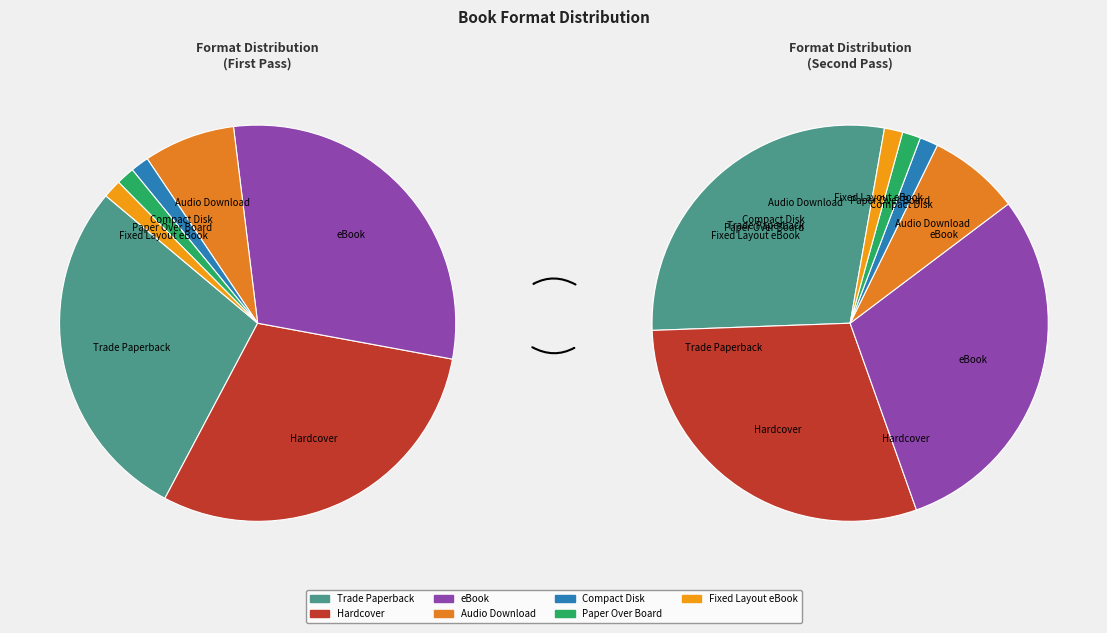

How many segments does this pie chart have?

7